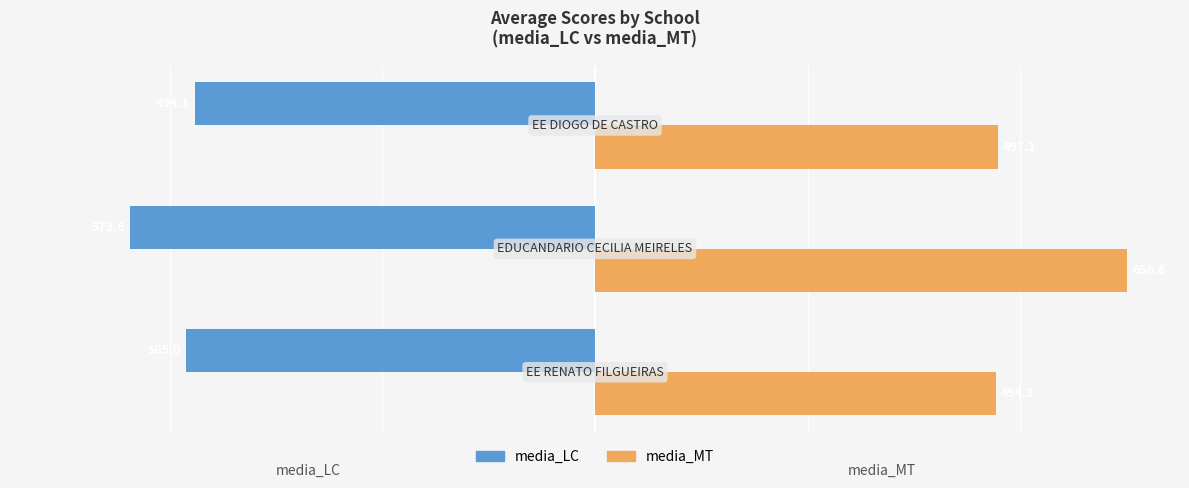

List the series in order of their overall mean, lowest first.

media_LC, media_MT